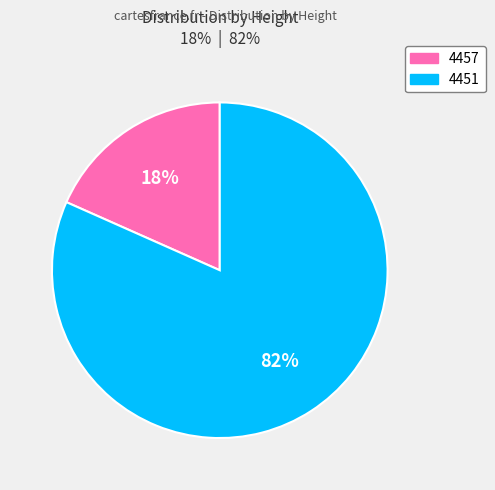

Which slice is the largest?

4451